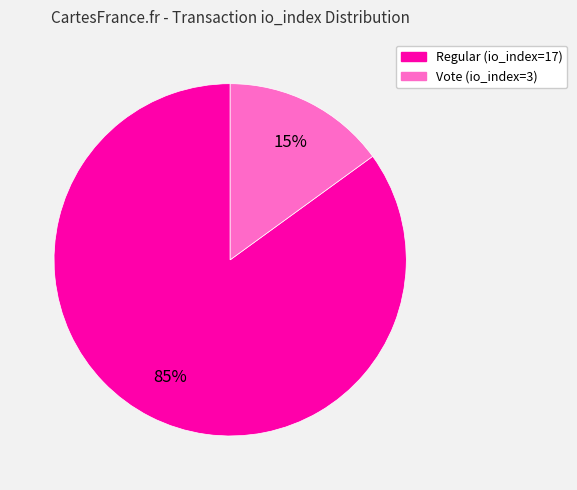

How many slices are in this pie chart?

2